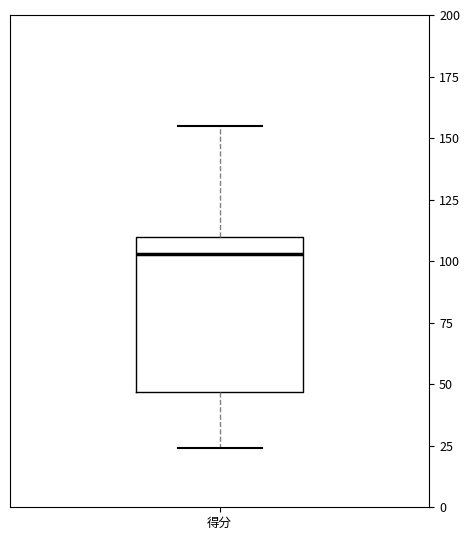

Where is the upper edge of the box for 得分 on the y-axis? The values are not printed on the chart, so give them approximately, as read against the axis.

110